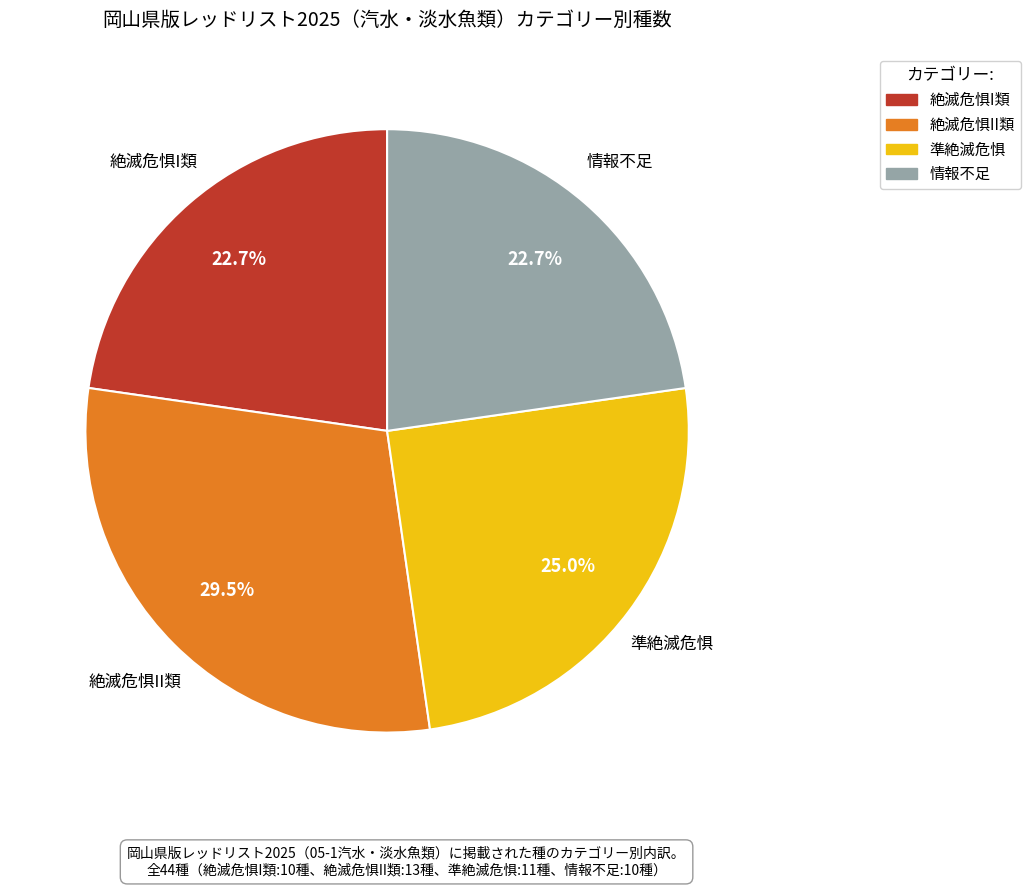

True or false: 準絶滅危惧 accounts for 39% of the total.

False